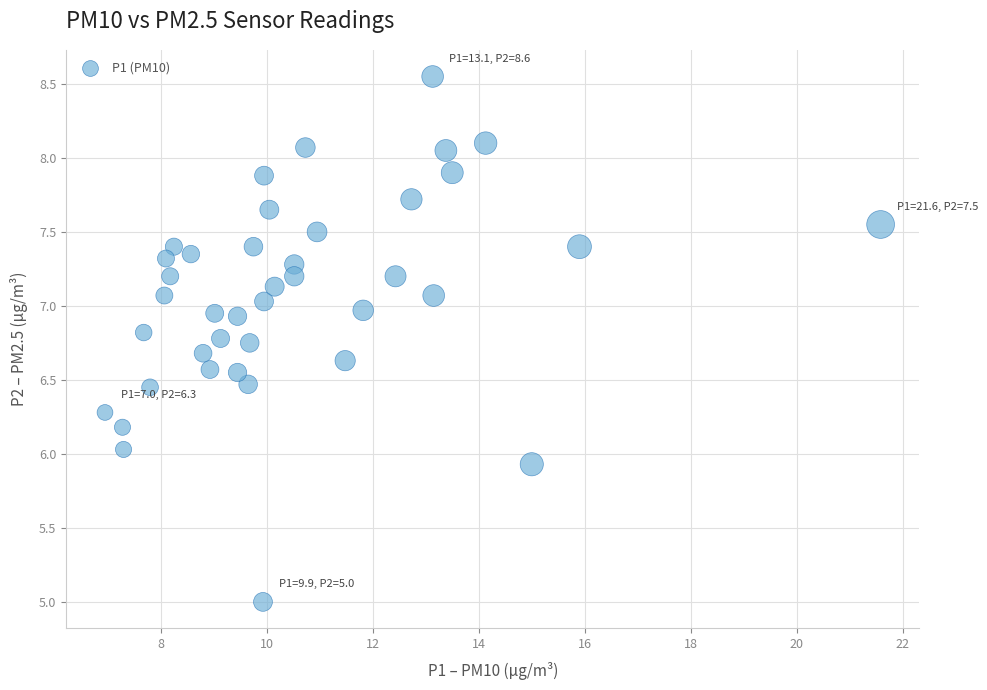

What is the range of X values (max minus min)?

14.6